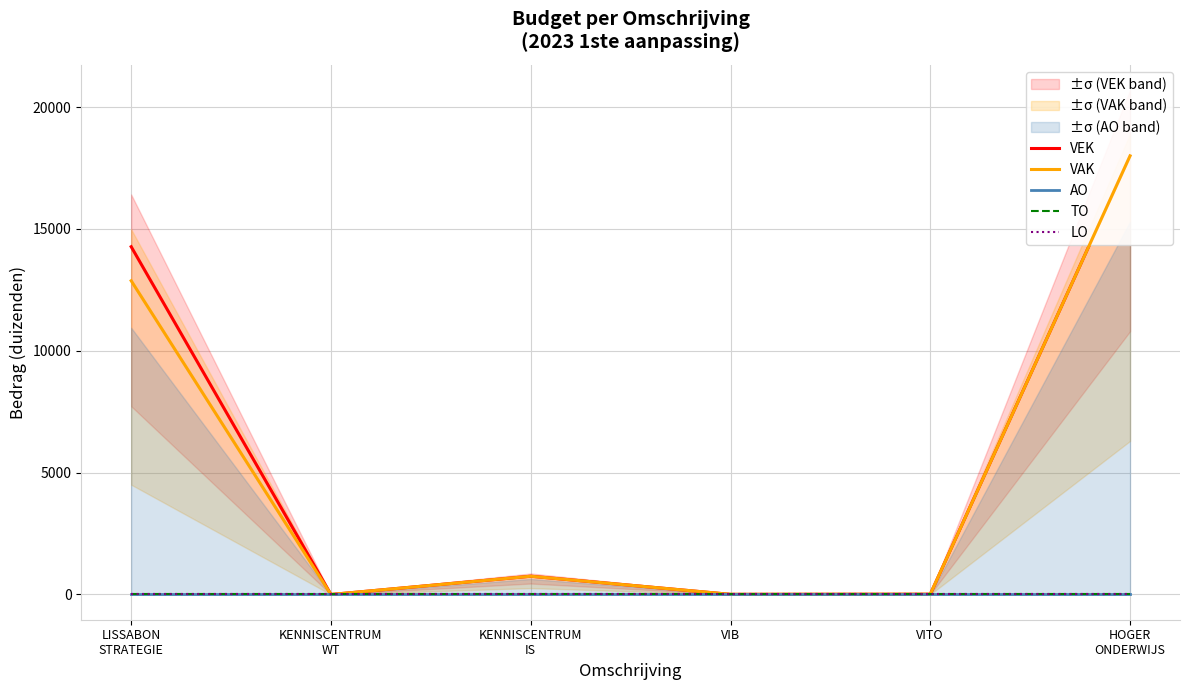

How many lines are shown in the chart?

5